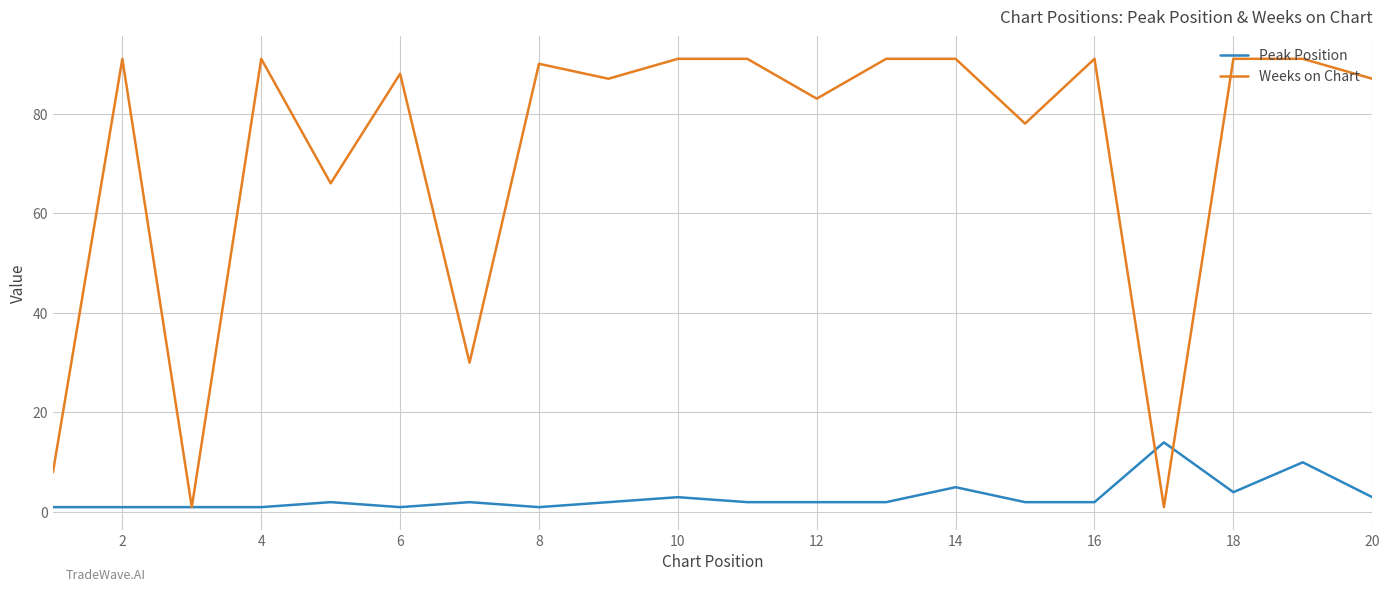

What is the maximum value for Peak Position?

14